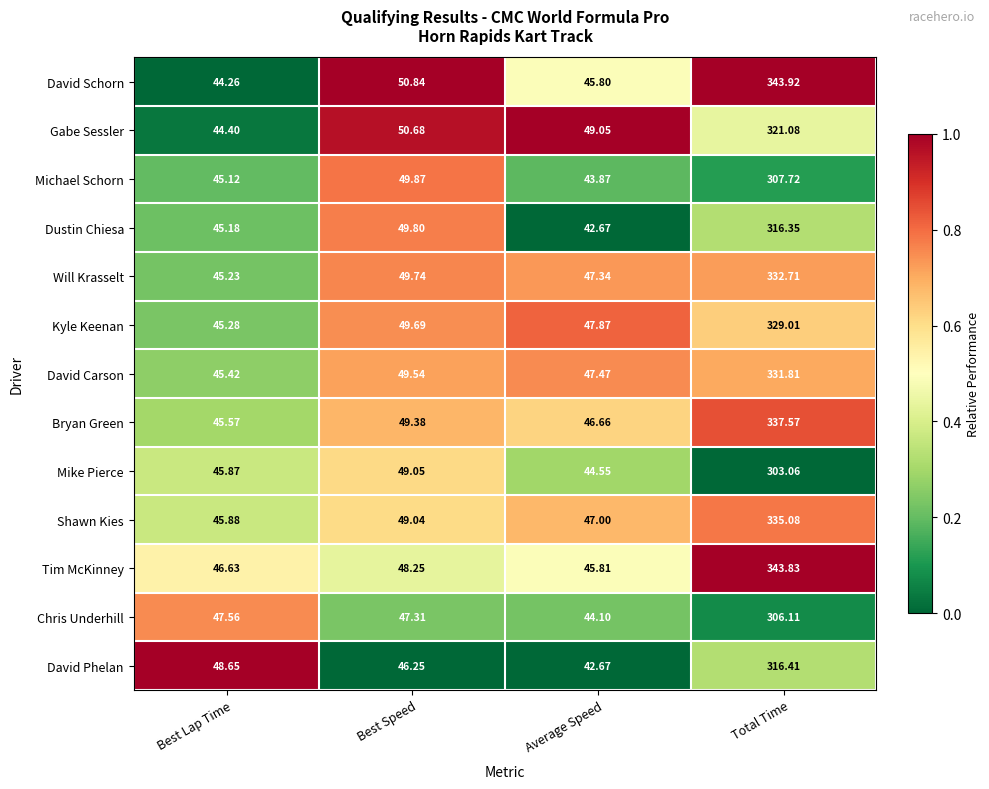

At which category is the sum across all series the highest?

Total Time